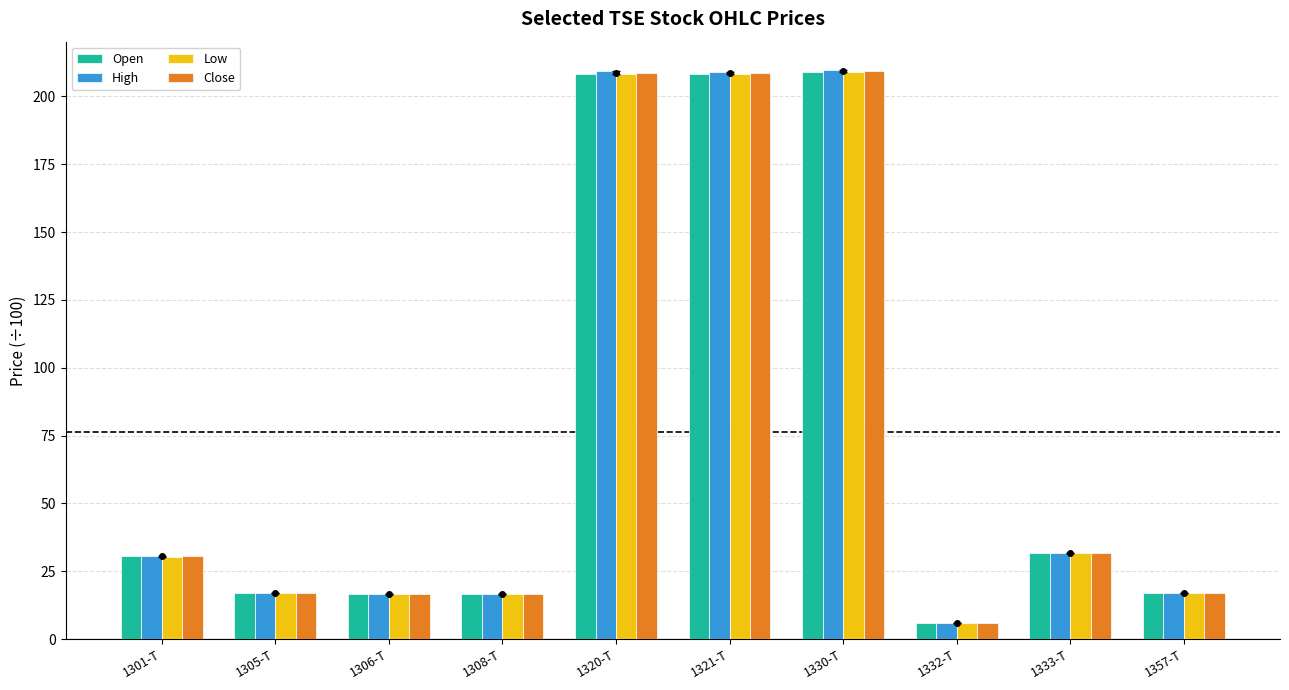

What is the minimum value shown in the chart?

5.9